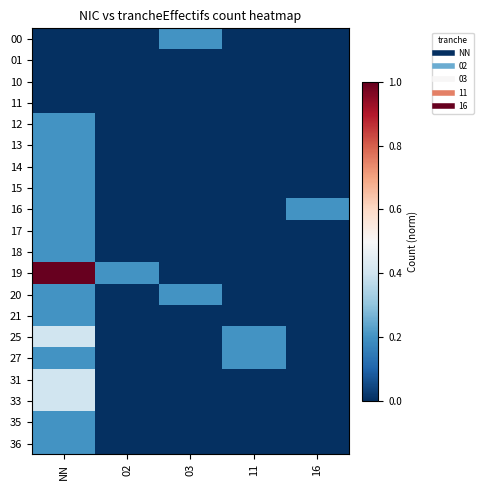

How many categories are shown in the chart?

5